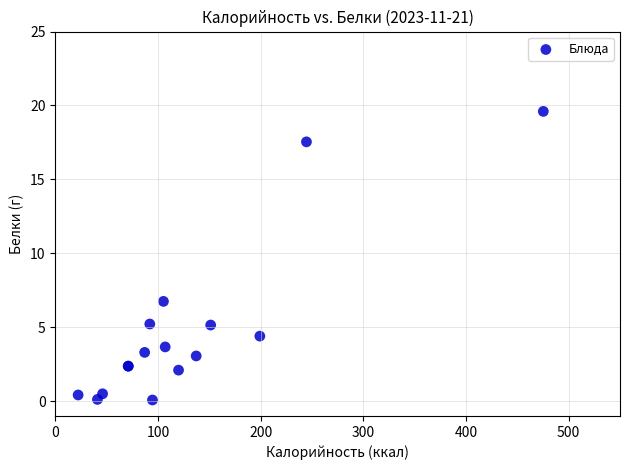

What Y value in the scatter plot is closest to 9?

6.8